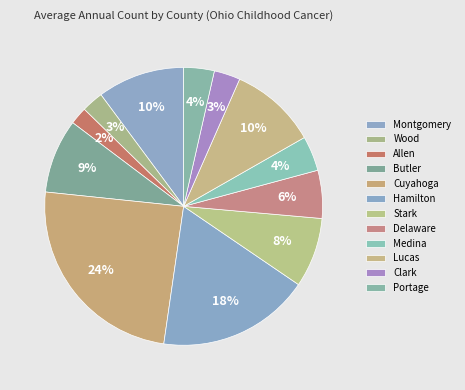

To the nearest percent, what portion does Wood represent?

3%